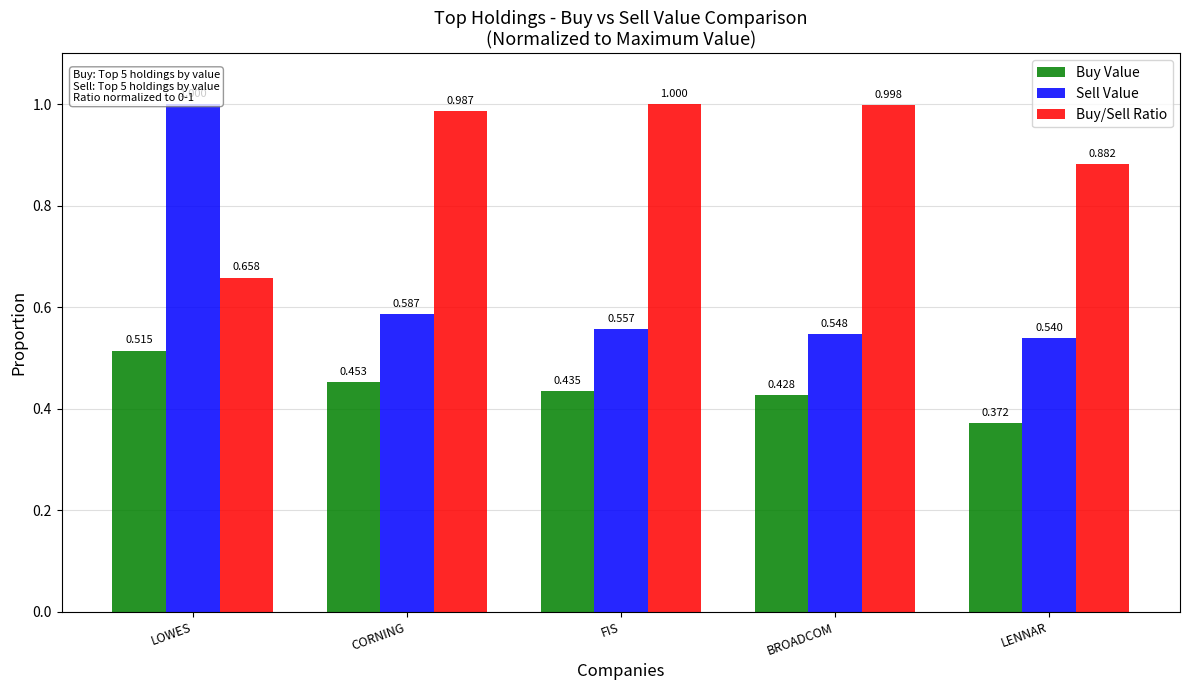

The Buy Value series shows 0.7 at FIS. True or false?

False